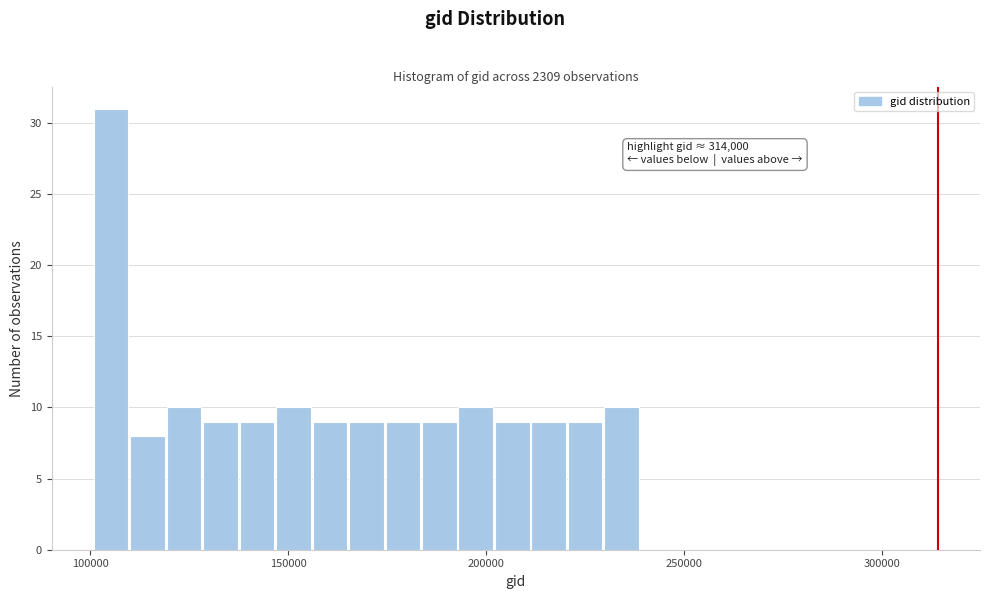

Around what value on the x-axis is the tallest bar? Give the approximate position of its centre, as read against the axis.

105000